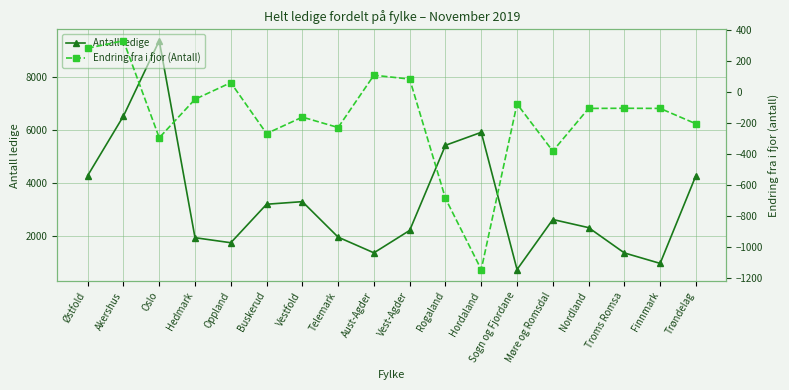

Is the value of Endring fra i fjor (Antall) at Finnmark greater than the value of Antall ledige at Nordland?

No